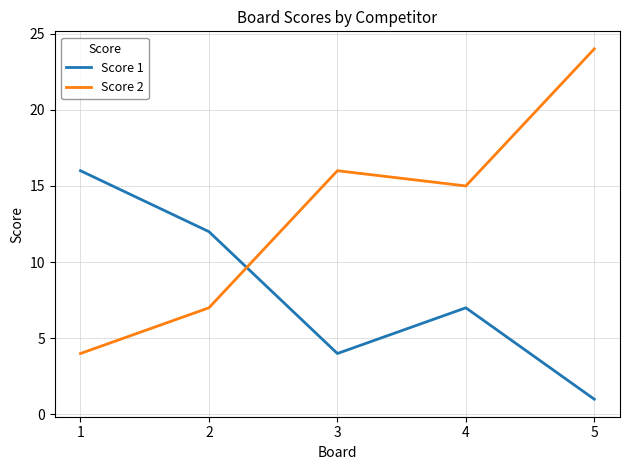

Rank the categories by Score 2 value from lowest to highest.

1, 2, 4, 3, 5